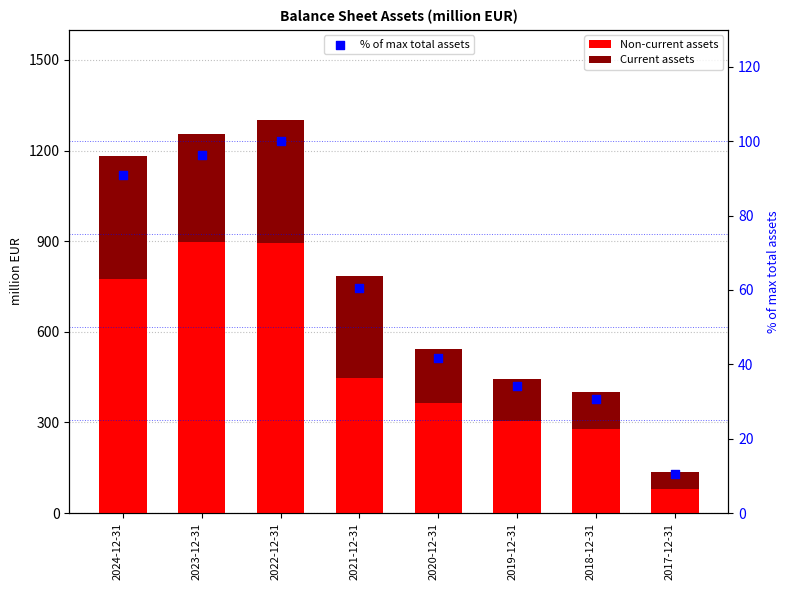

At how many categories does at least one series exceed 386?

4